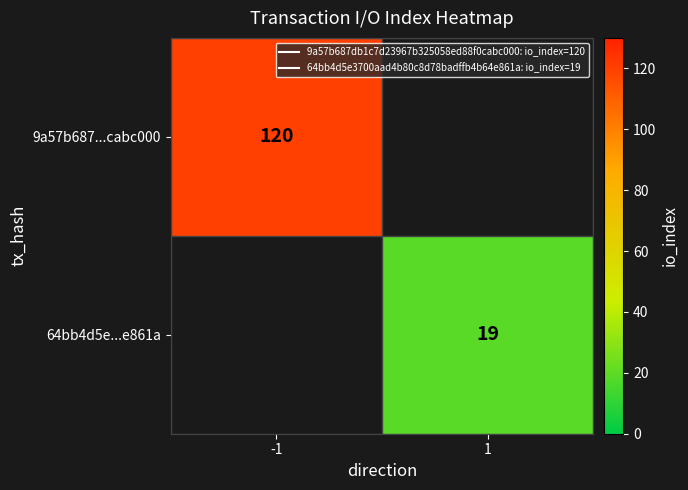

Is it true that 64bb4d5e...e861a equals 19.0 at 1?

True